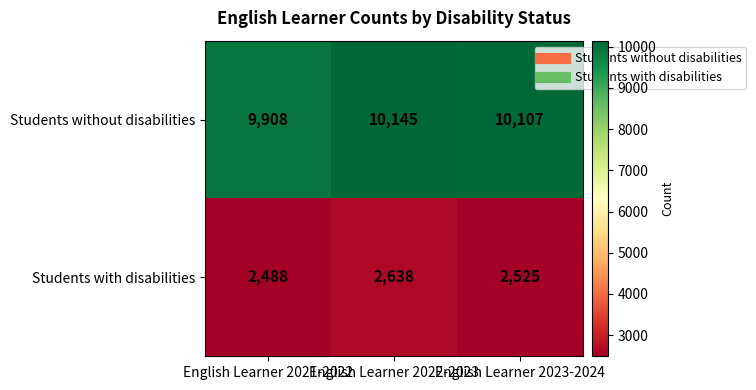

What is the maximum value shown in the chart?

10145